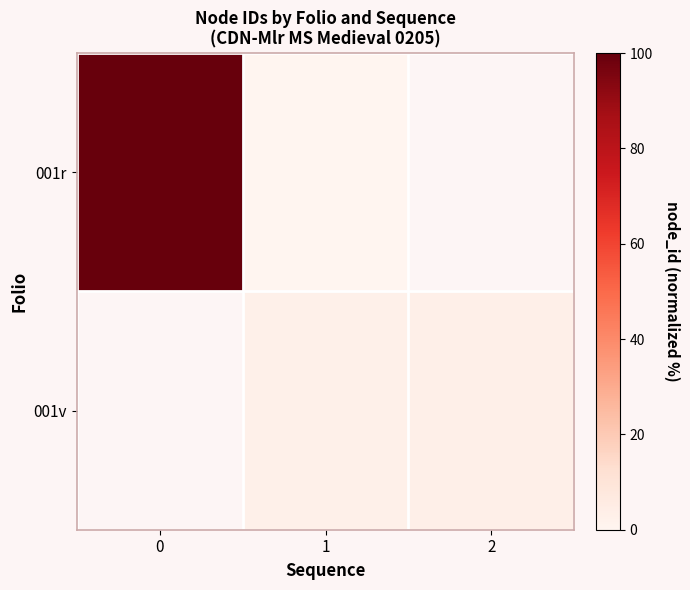

Which label corresponds to the smallest value in the chart?

1